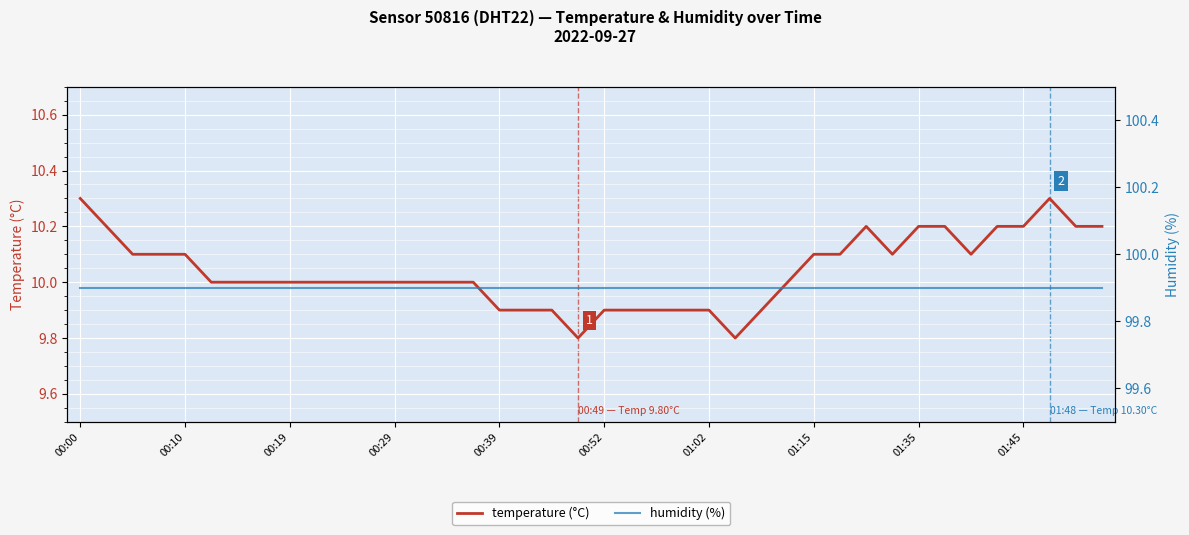

The value of humidity (%) at 14 is 33.3. True or false?

False